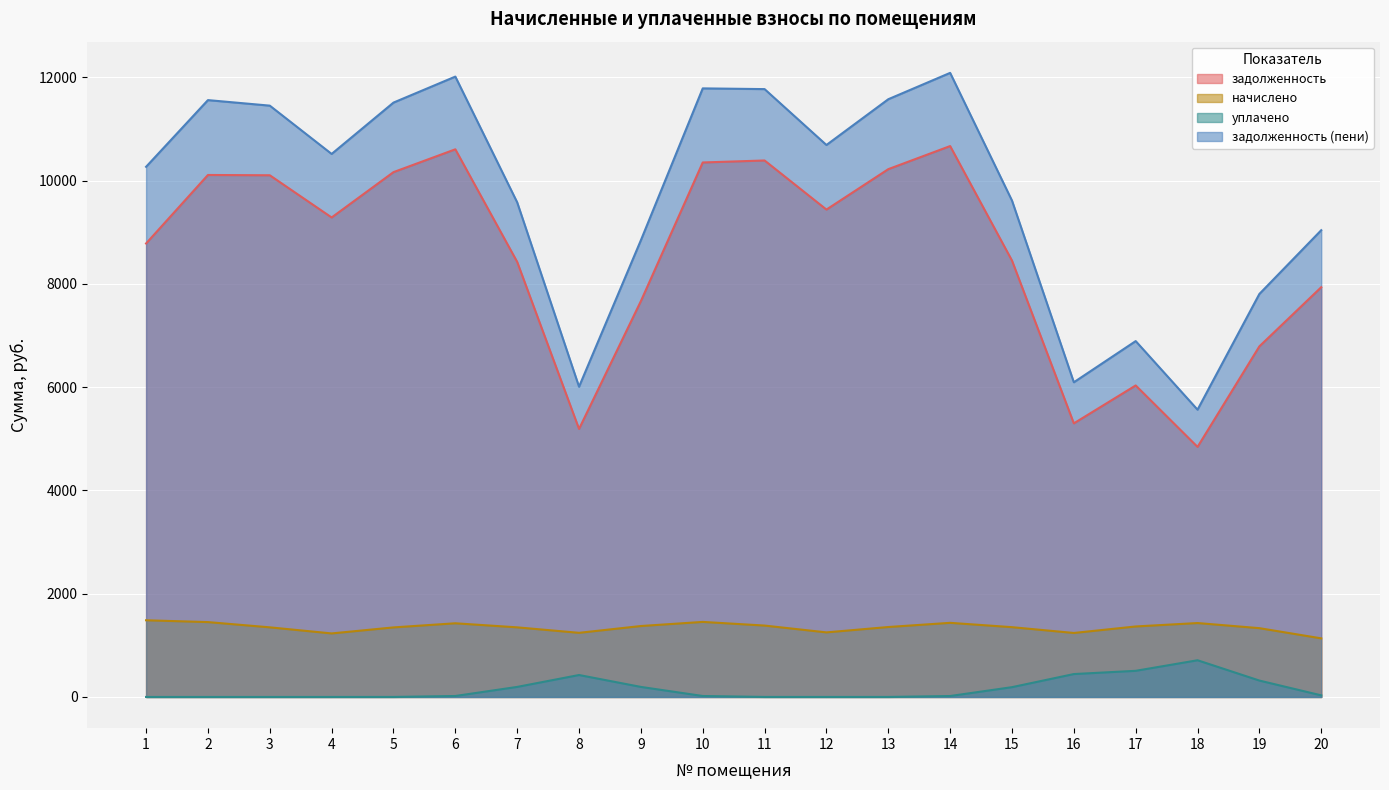

What are all the series names shown in the legend?

задолженность, начислено, уплачено, задолженность (пени)